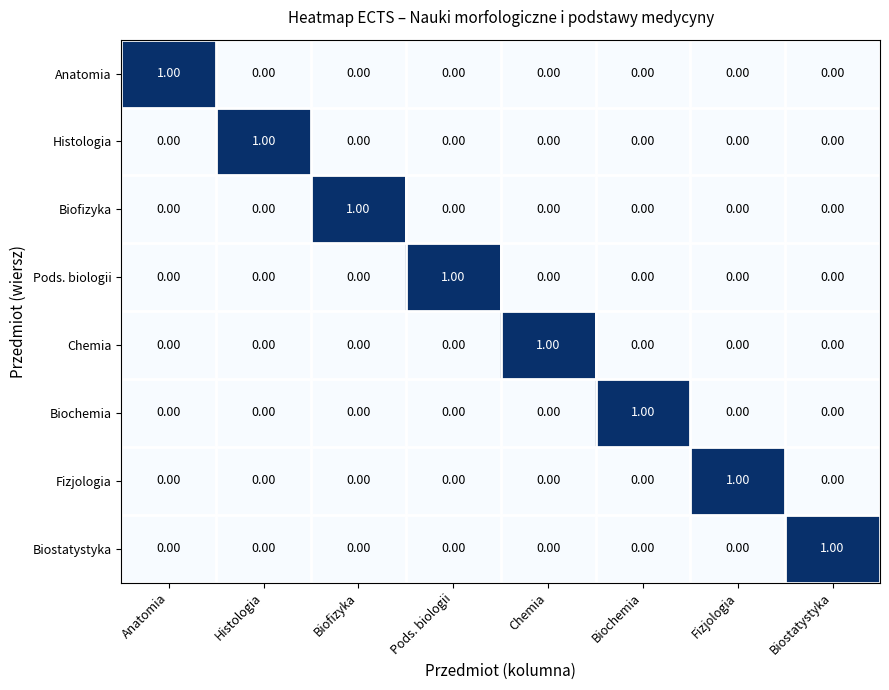

At which label does Chemia reach its peak?

Chemia